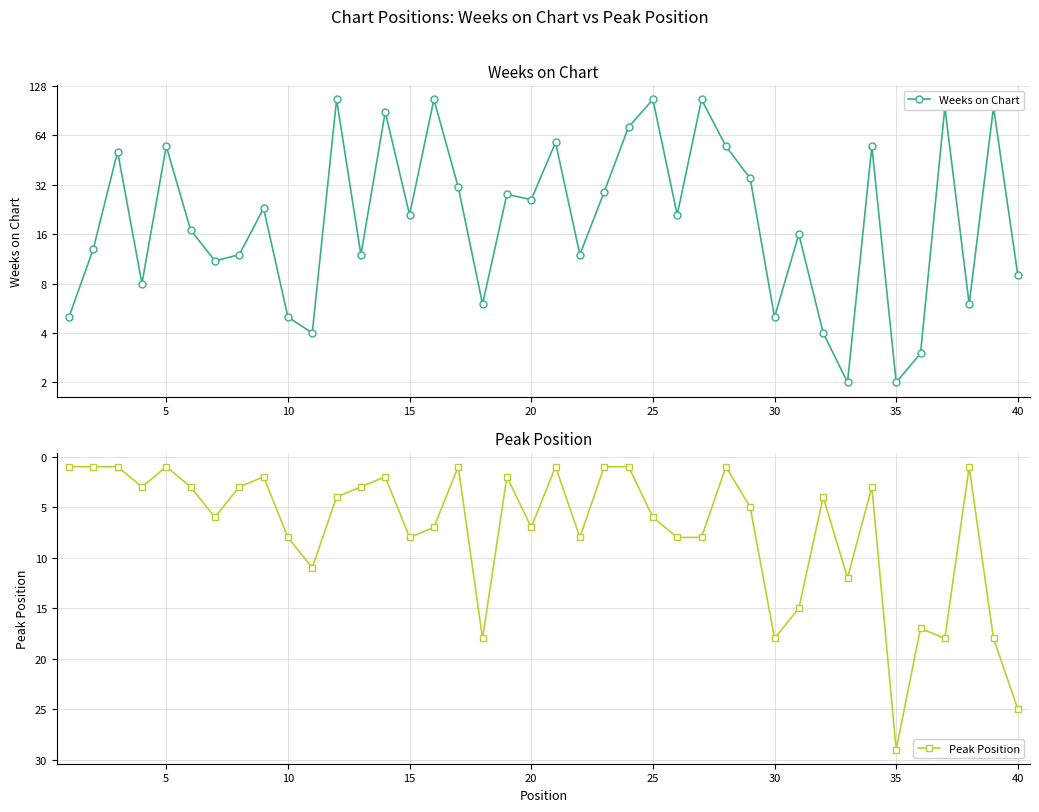

What is the approximate value of Peak Position at 35, to the nearest 10?

30